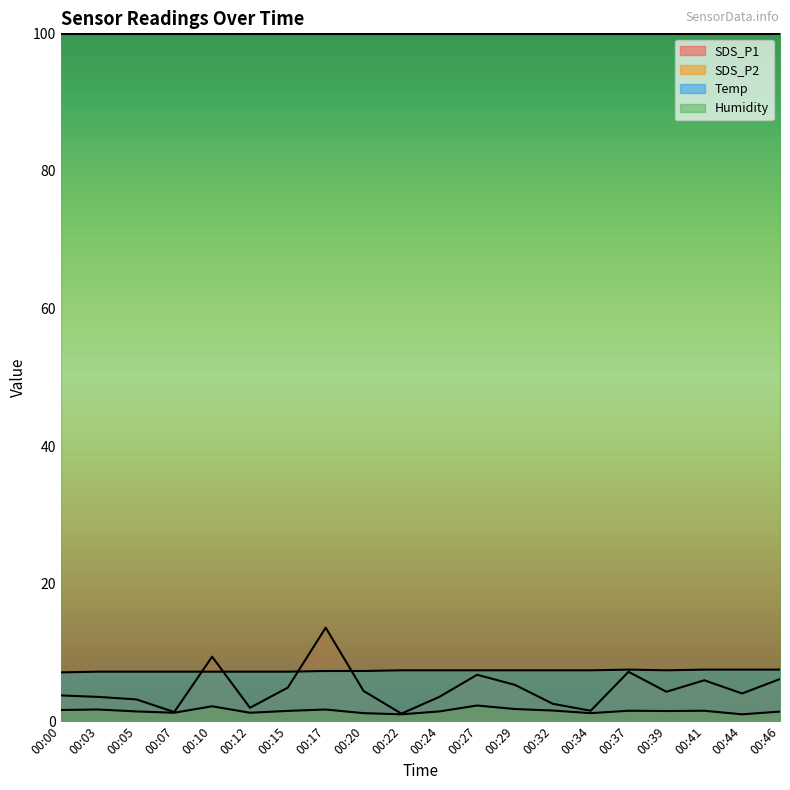

Reading left to right, extract all data points from this chart.

SDS_P1: 3.8	3.5	3.2	1.3	9.4	1.9	4.9	13.6	4.4	1.1	3.5	6.8	5.3	2.5	1.5	7.2	4.3	6.0	4.0	6.1
SDS_P2: 1.6	1.7	1.4	1.2	2.2	1.2	1.5	1.7	1.2	1.0	1.4	2.3	1.8	1.6	1.2	1.5	1.5	1.5	1.0	1.4
Temp: 7.1	7.2	7.2	7.2	7.2	7.2	7.2	7.3	7.3	7.4	7.4	7.4	7.4	7.4	7.4	7.5	7.4	7.5	7.5	7.5